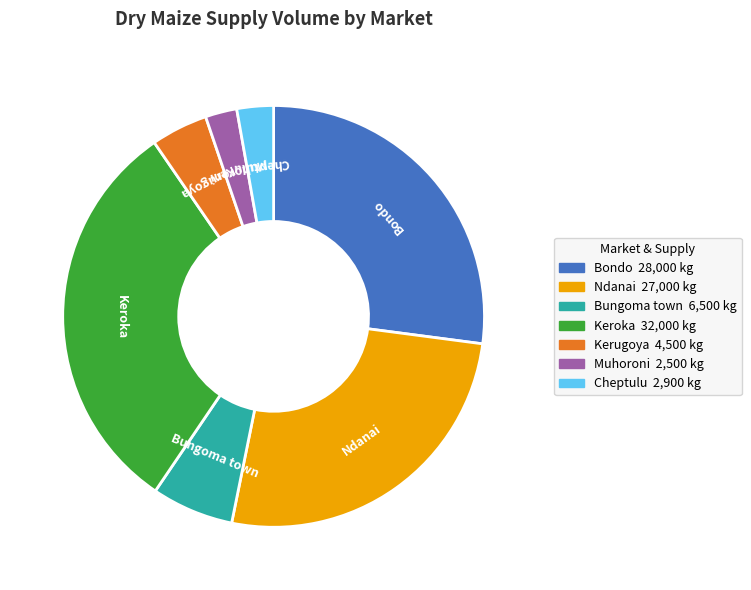

True or false: Keroka accounts for 41% of the total.

False